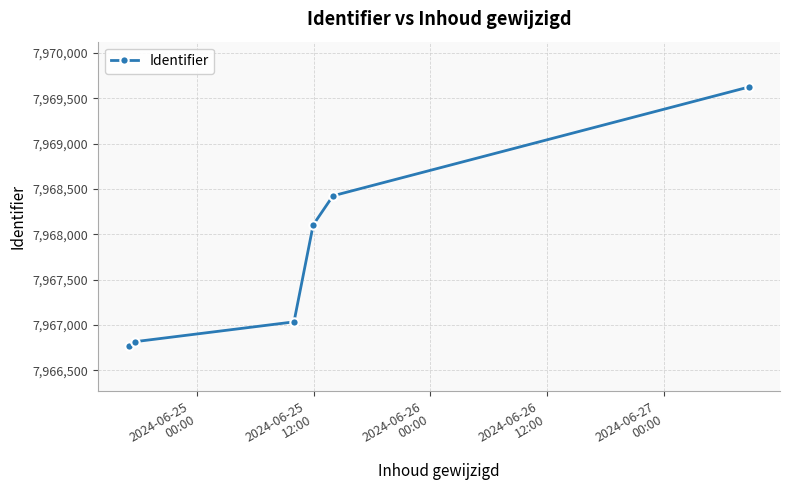

What is the greatest value displayed?

7969626